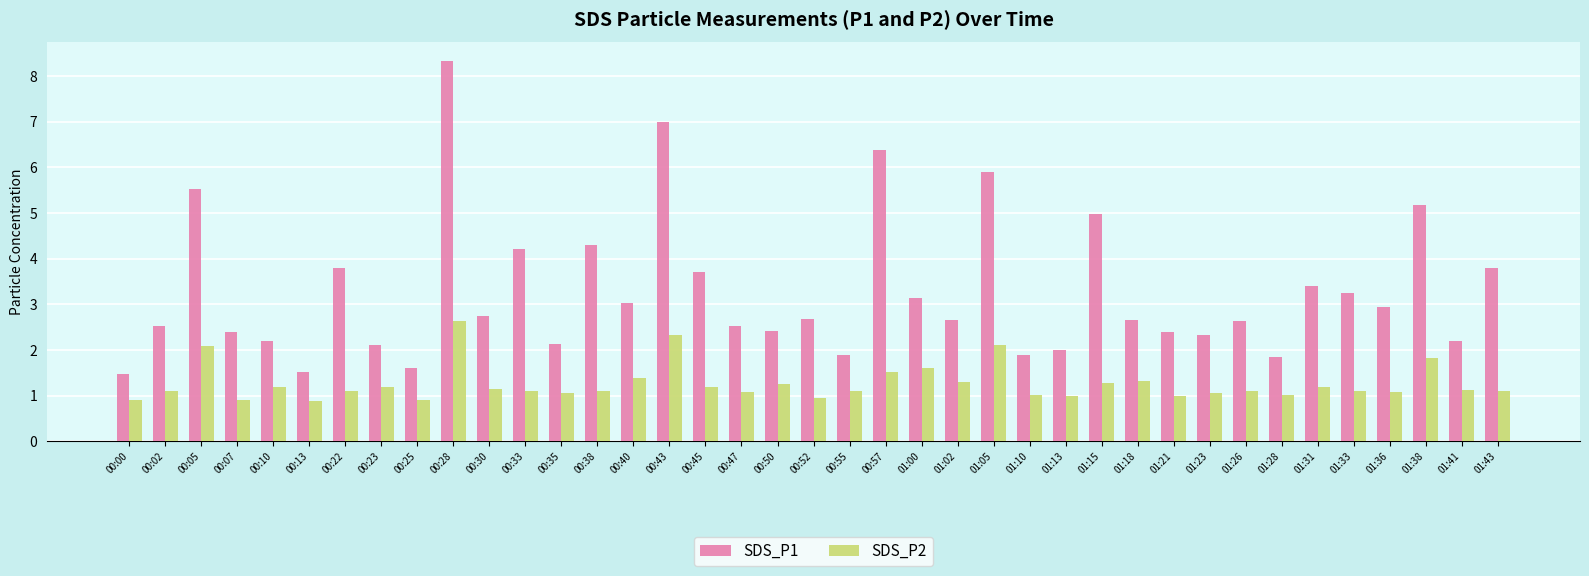

What is the spread (max minus min) of values at 01:23?

1.3